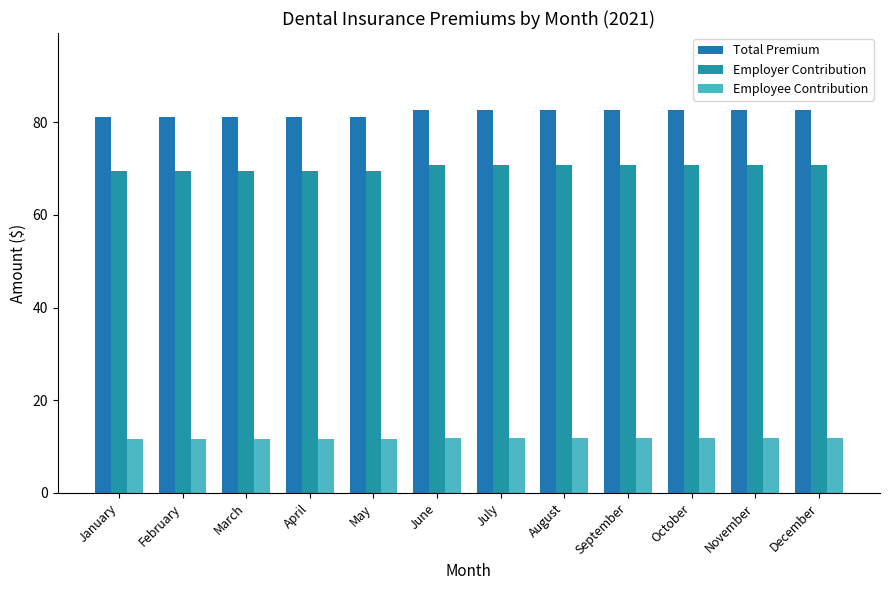

At which category does the chart reach its peak across all series?

June